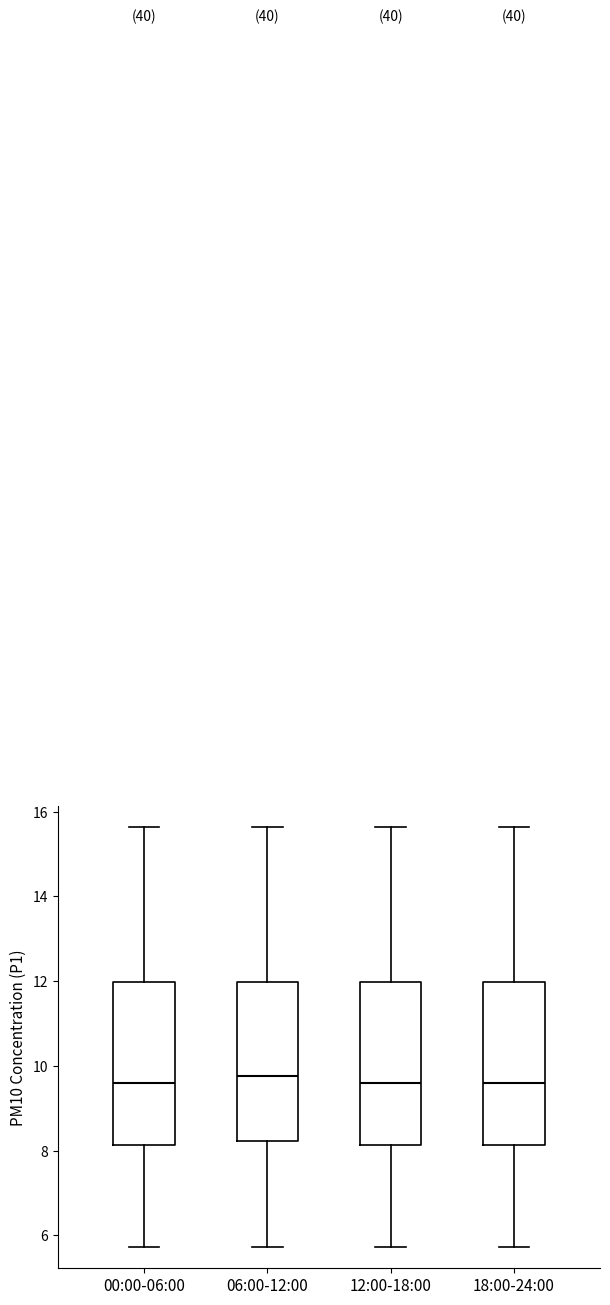

Reading left to right, read every box against the y-axis: the position of its median line, the range the box covers, and the ends of its whiskers. The values are not printed on the chart, so give them approximately, as read against the axis.

00:00-06:00: median 9.6, box 8.2 to 12.0, whiskers 5.8 to 15.6
06:00-12:00: median 9.8, box 8.2 to 12.0, whiskers 5.8 to 15.6
12:00-18:00: median 9.6, box 8.2 to 12.0, whiskers 5.8 to 15.6
18:00-24:00: median 9.6, box 8.2 to 12.0, whiskers 5.8 to 15.6